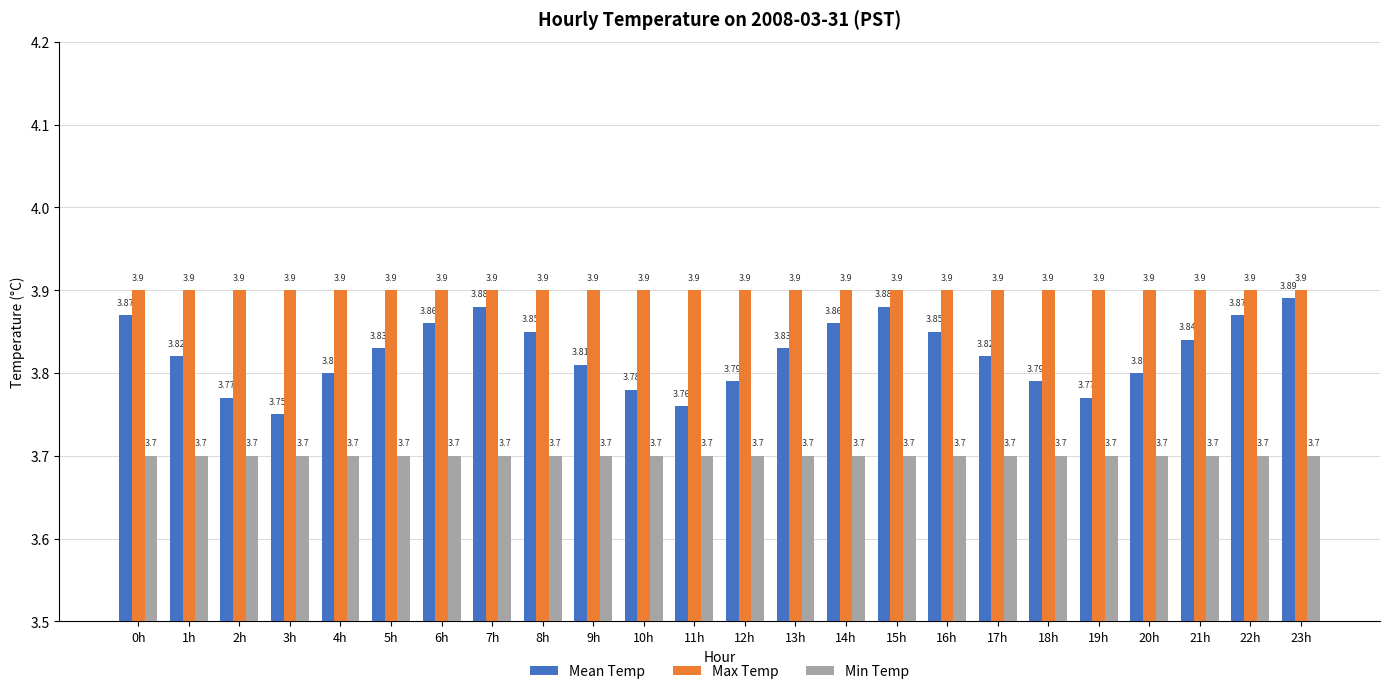

What is the spread (max minus min) of values at 20h?

0.2